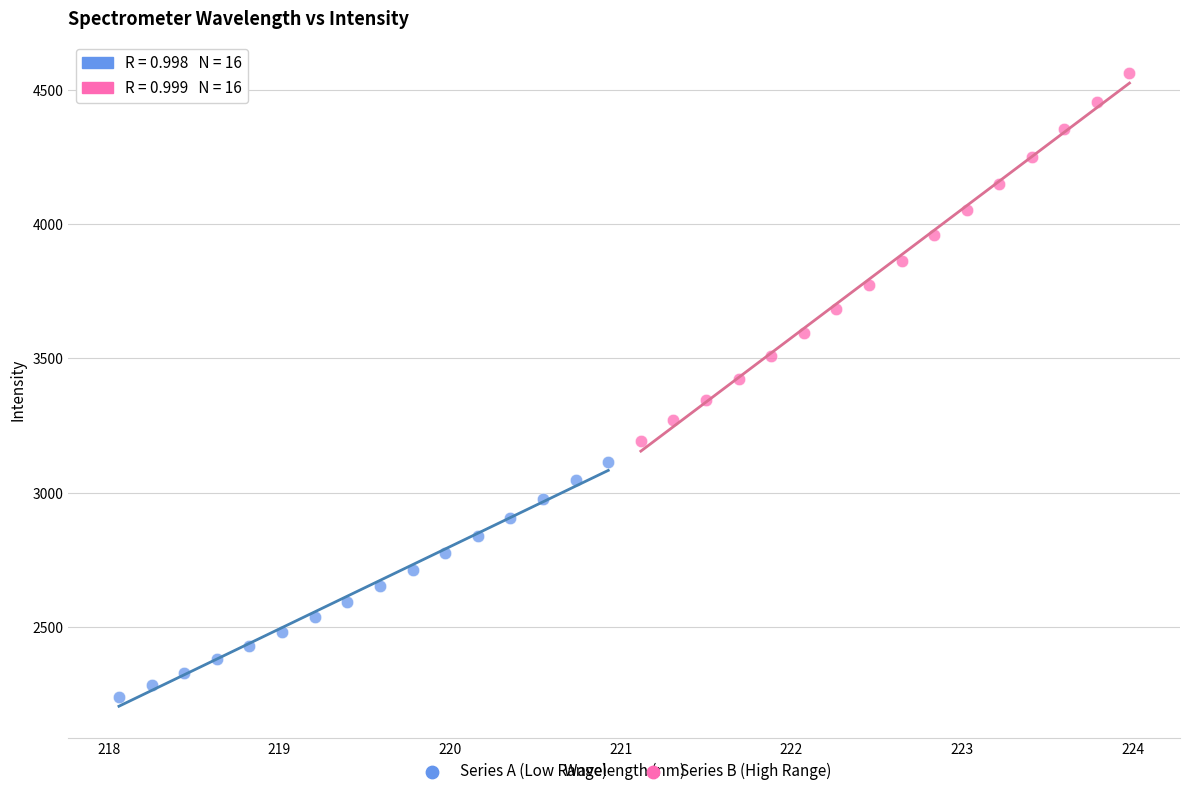

What are all the series names shown in the legend?

Series A (Low Range), Series B (High Range)